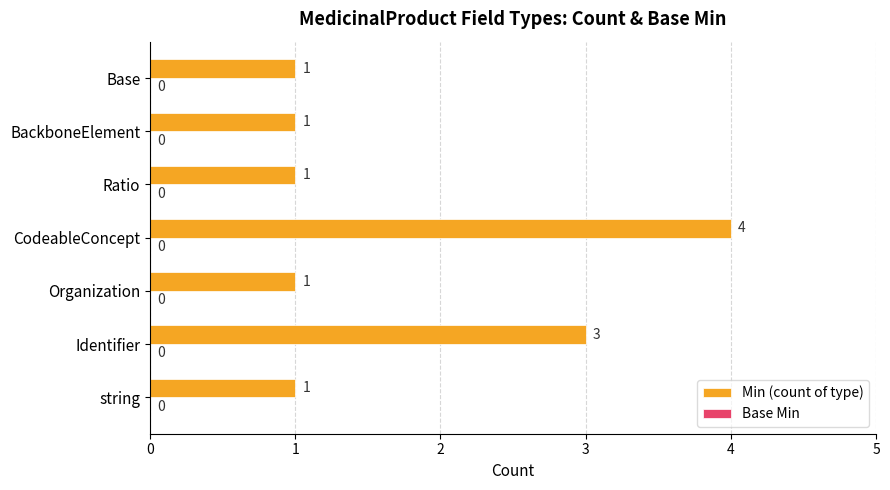

Which category has the highest value across all series?

CodeableConcept